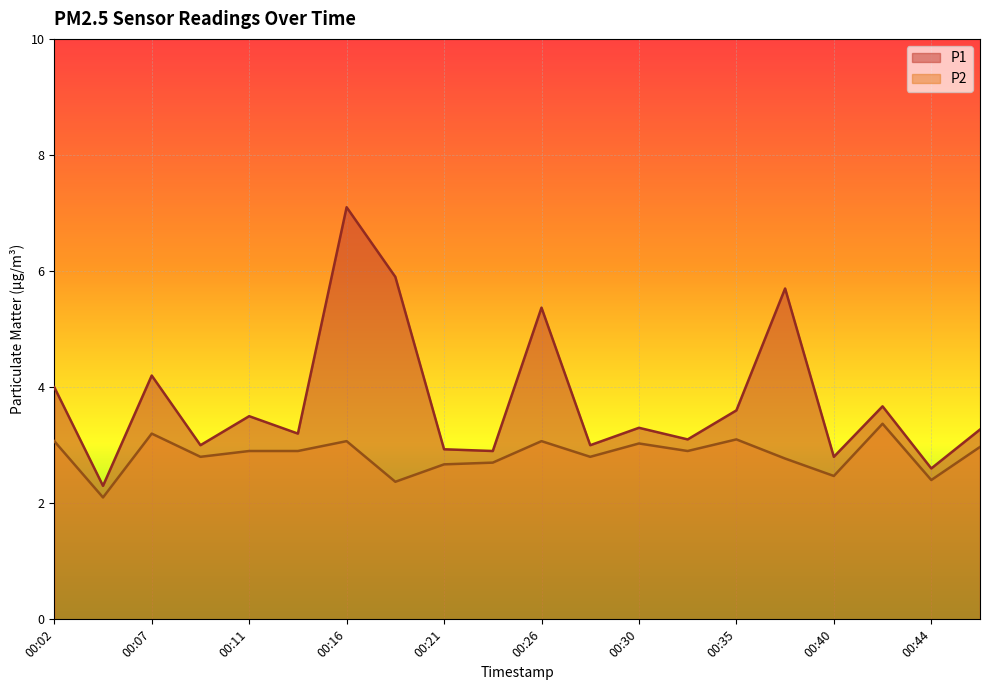

Reading right to left, list all the values displayed in this chart.

P1: 3.3	2.6	3.7	2.8	5.7	3.6	3.1	3.3	3.0	5.4	2.9	2.9	5.9	7.1	3.2	3.5	3.0	4.2	2.3	4.0
P2: 3.0	2.4	3.4	2.5	2.8	3.1	2.9	3.0	2.8	3.1	2.7	2.7	2.4	3.1	2.9	2.9	2.8	3.2	2.1	3.1